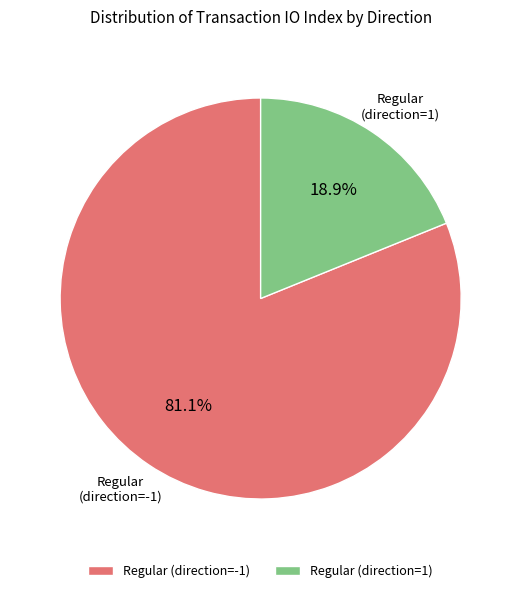

Count the number of slices in the pie.

2